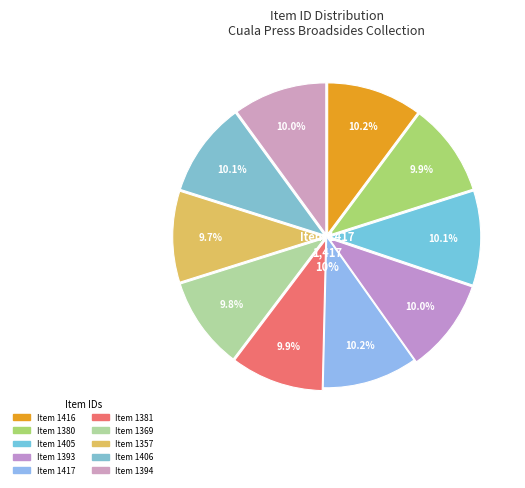

What is the smallest slice in the pie chart?

1357